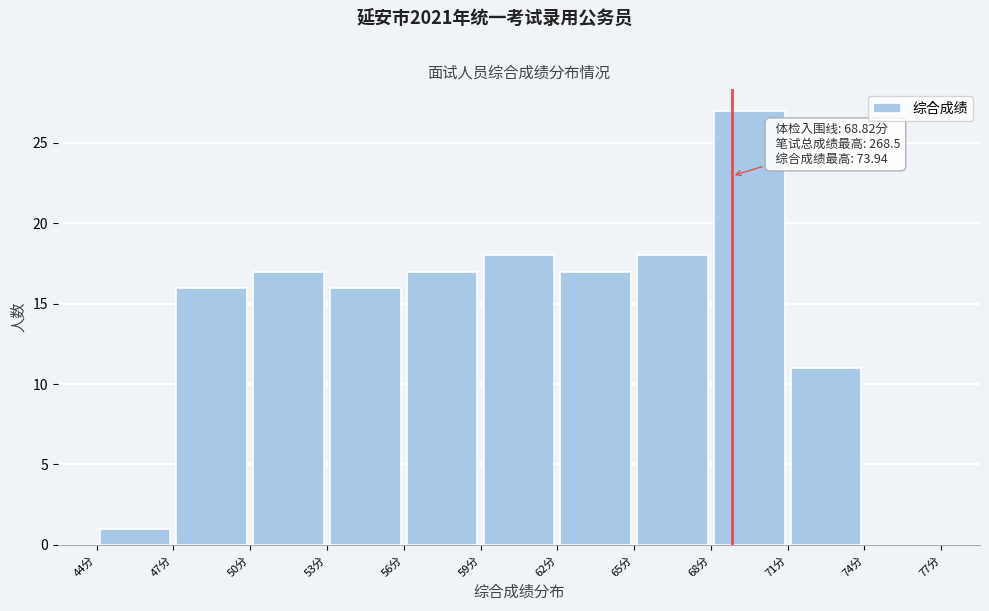

Which range on the x-axis has the tallest bar?

68 to 71